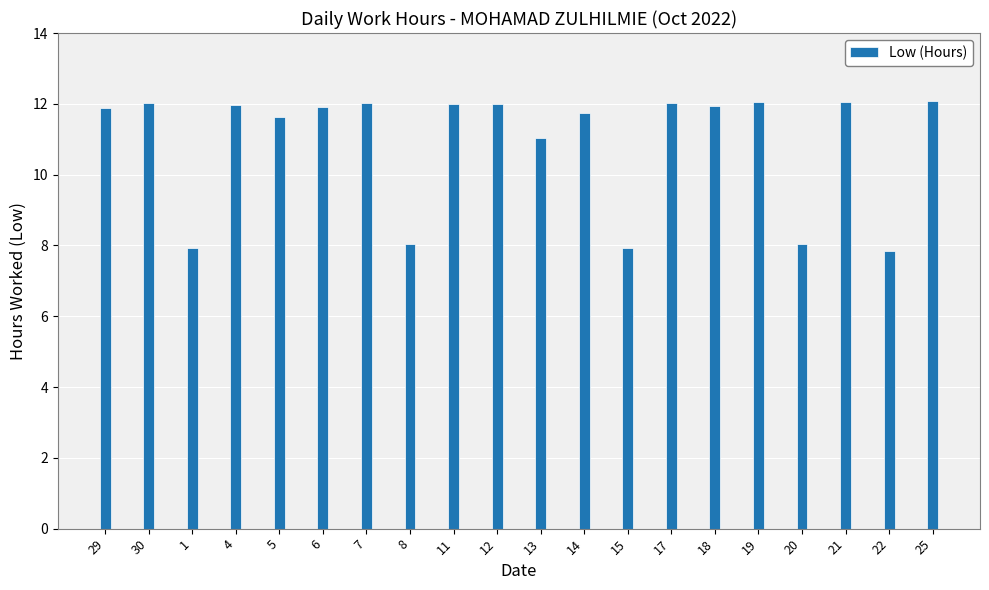

How many distinct data groups are displayed?

1